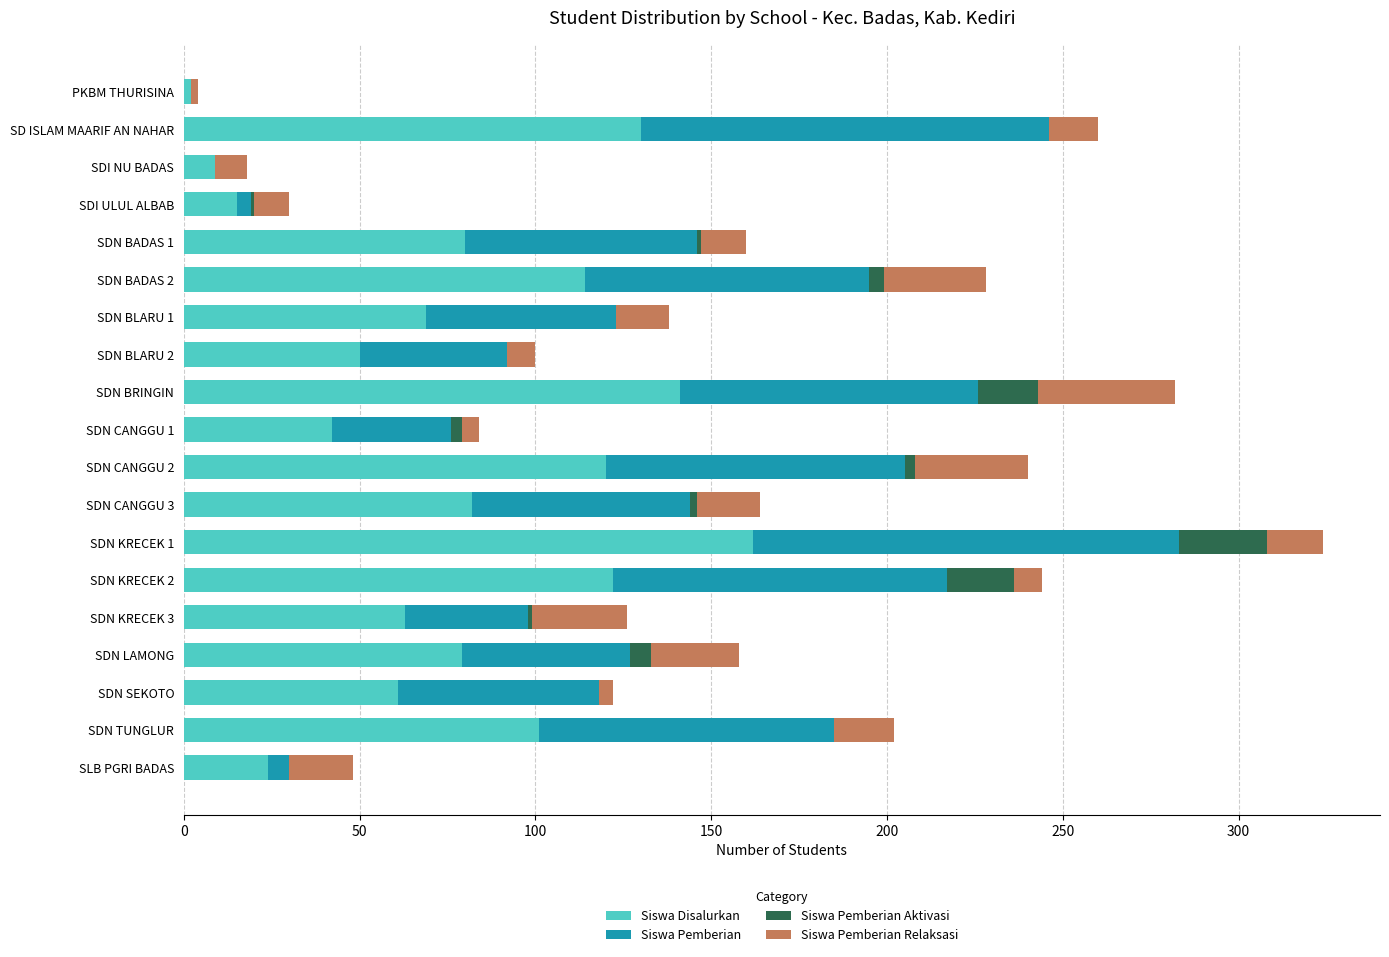

What is the maximum value for Siswa Disalurkan?

162